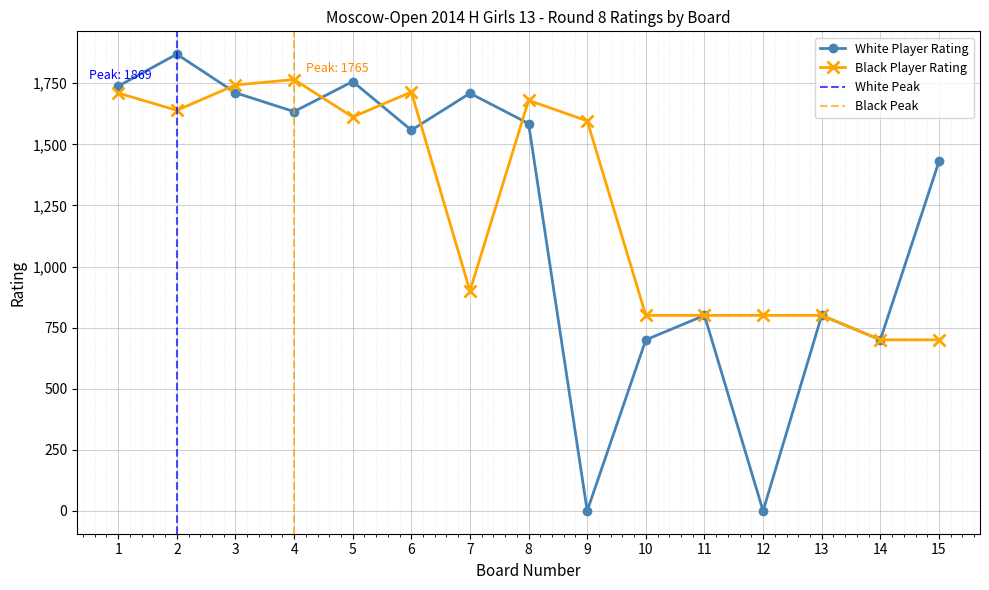

True or false: White Player Rating has more than 2 points higher than both neighbors.

True